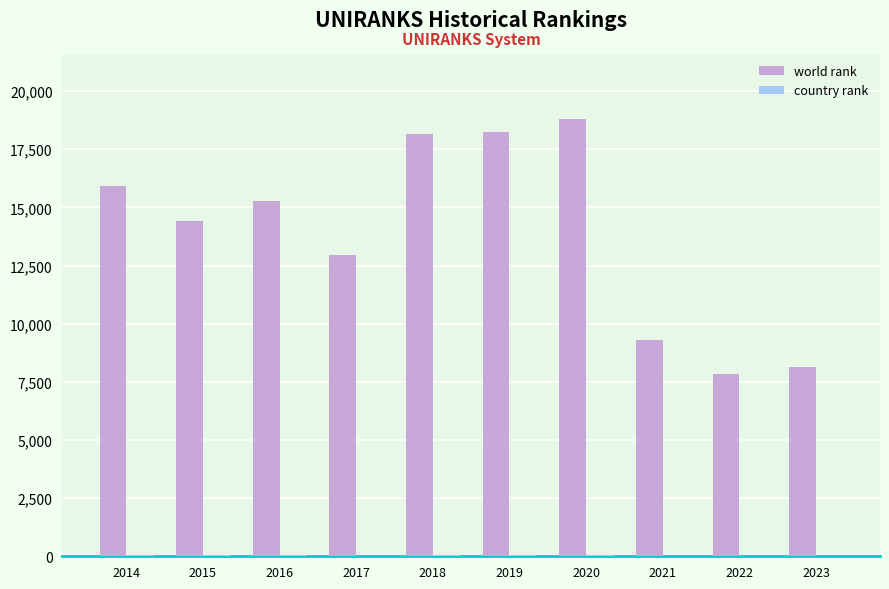

Between 2018 and 2022, which series saw the biggest shift?

world rank